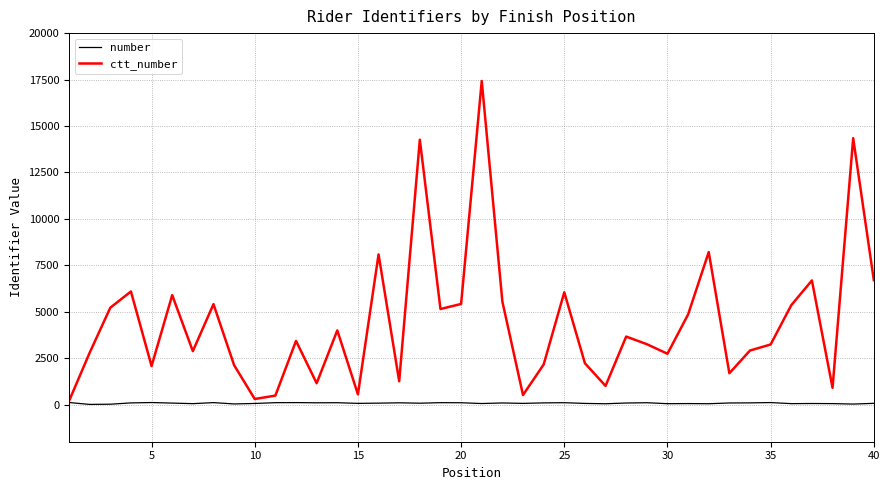

Which series has the widest spread of values?

ctt_number